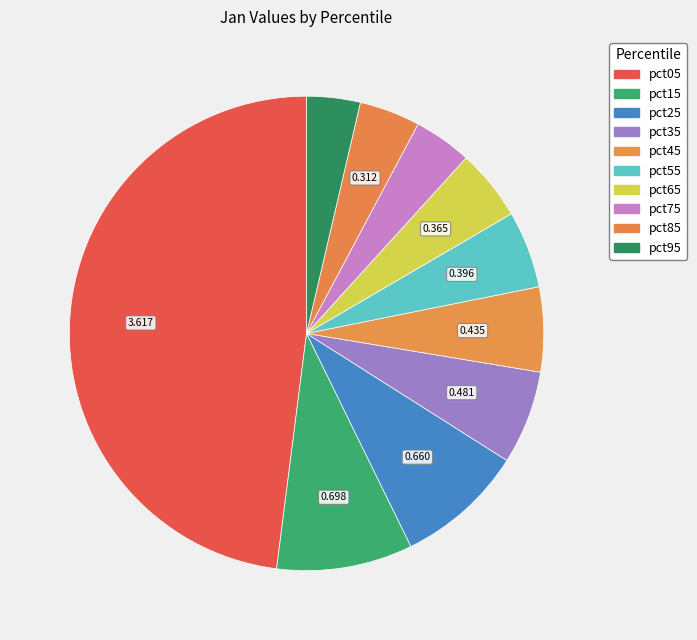

The pct15 slice represents 9% of the pie. True or false?

True